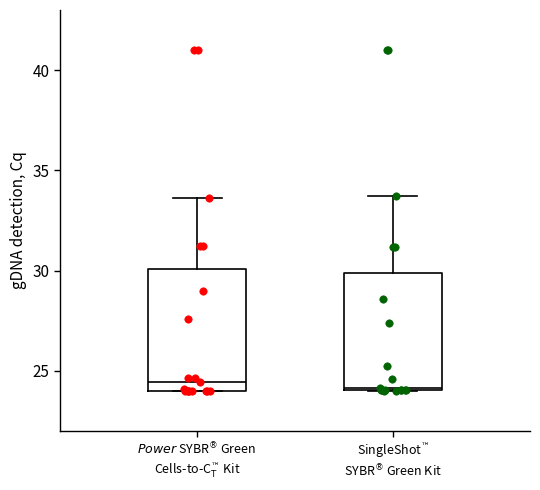

Where does the median line of the box for $\it{Power}$ SYBR$^\circledR$ Green Cells-to-C$_\mathrm{T}^™$ Kit sit on the y-axis? The values are not printed on the chart, so give them approximately, as read against the axis.

24.5